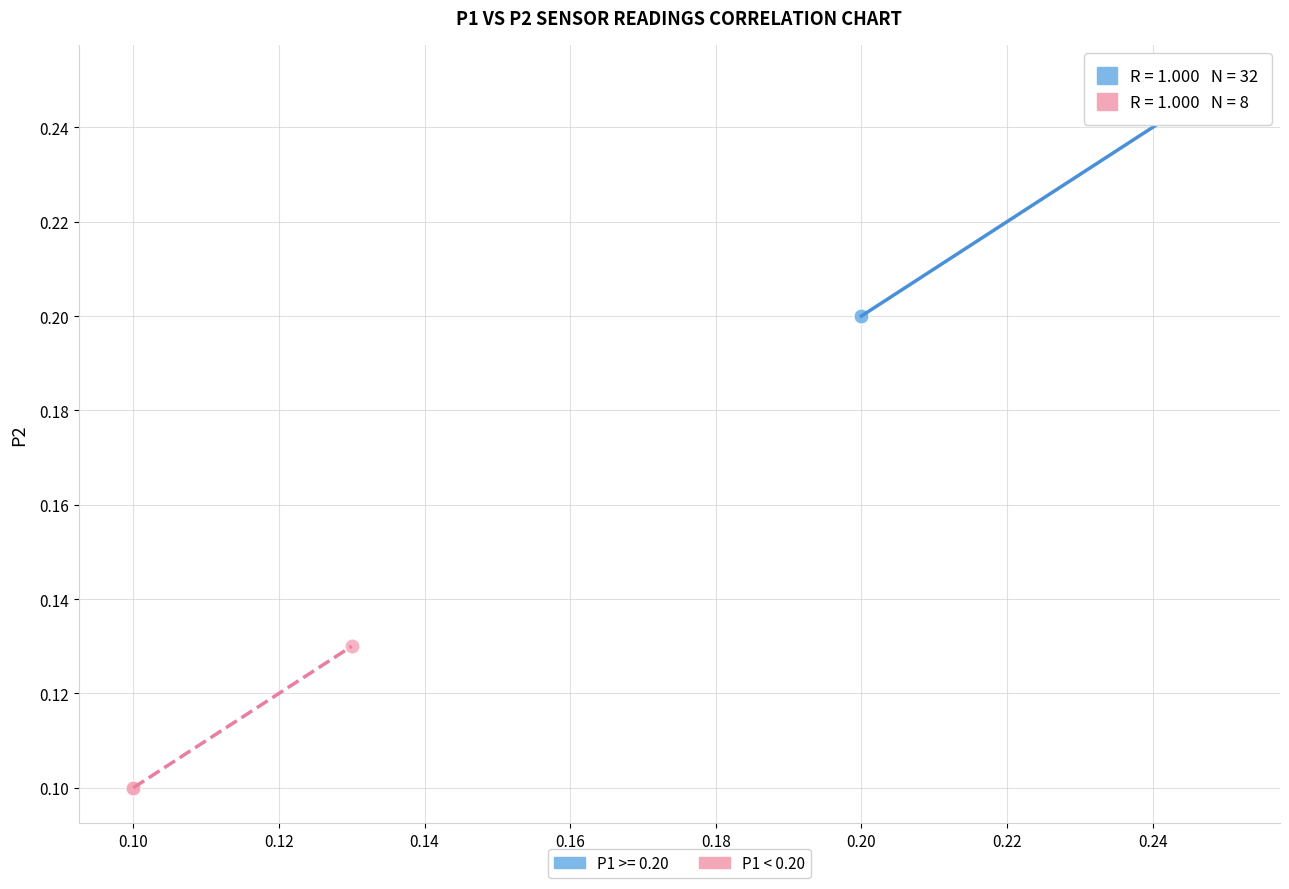

Which series has the widest spread of Y values?

P1 >= 0.20